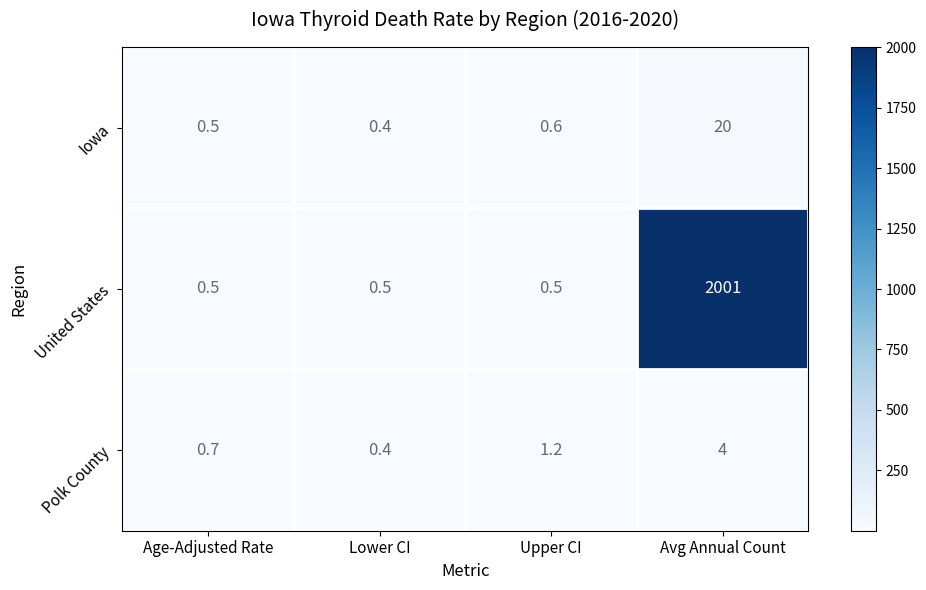

Which series has the largest total across all categories?

United States